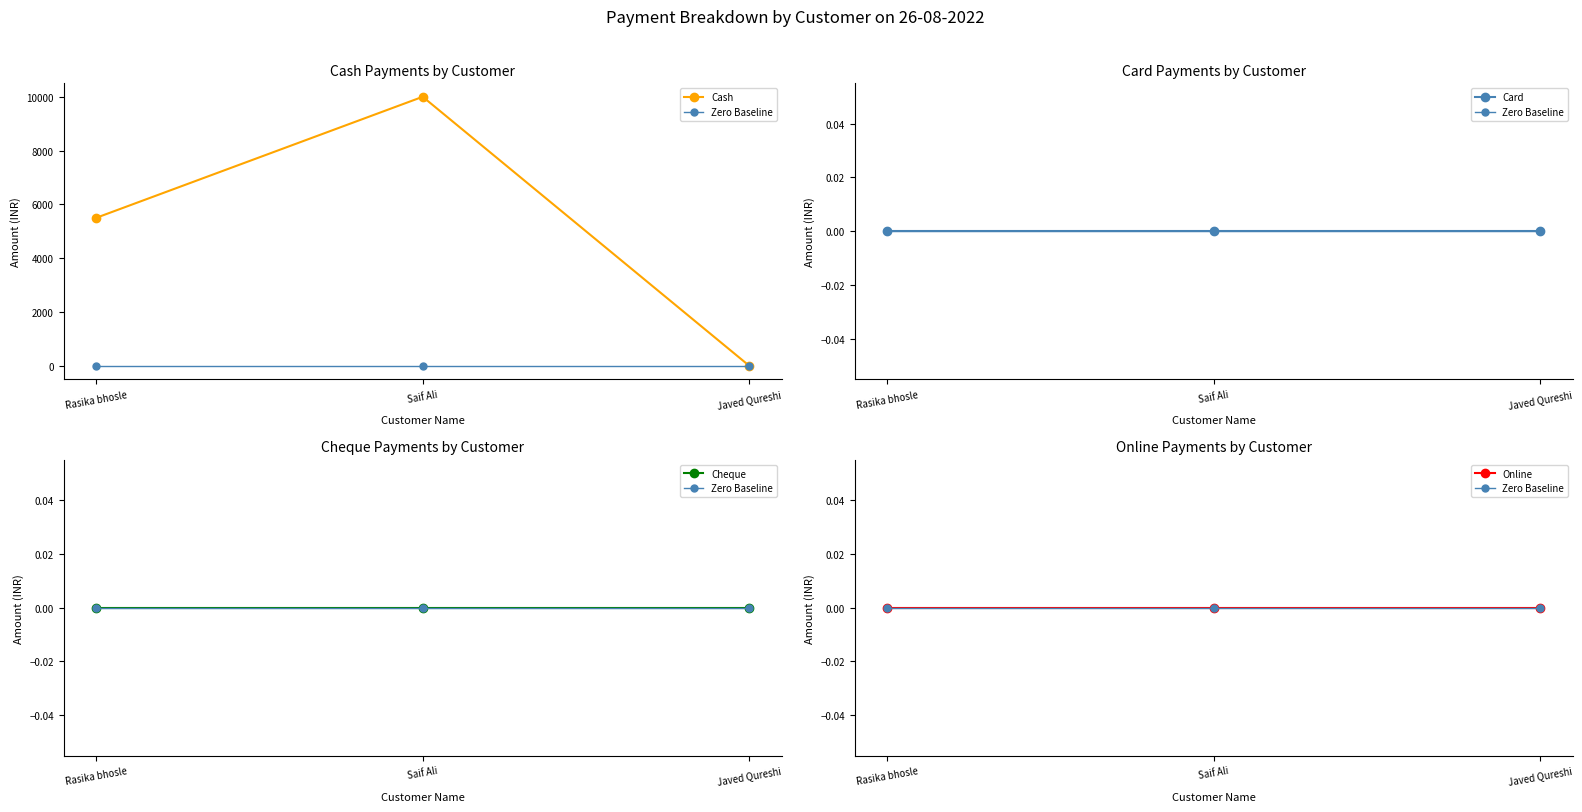

Which series has the largest range (max minus min)?

Cash